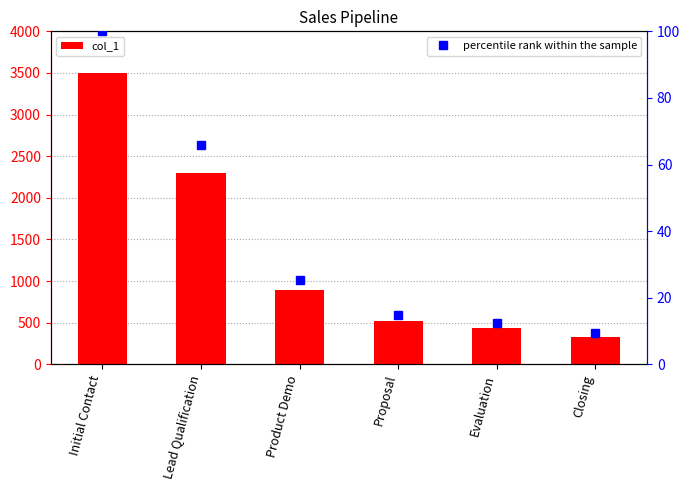

What is the difference between the highest and lowest values at Product Demo?

864.6